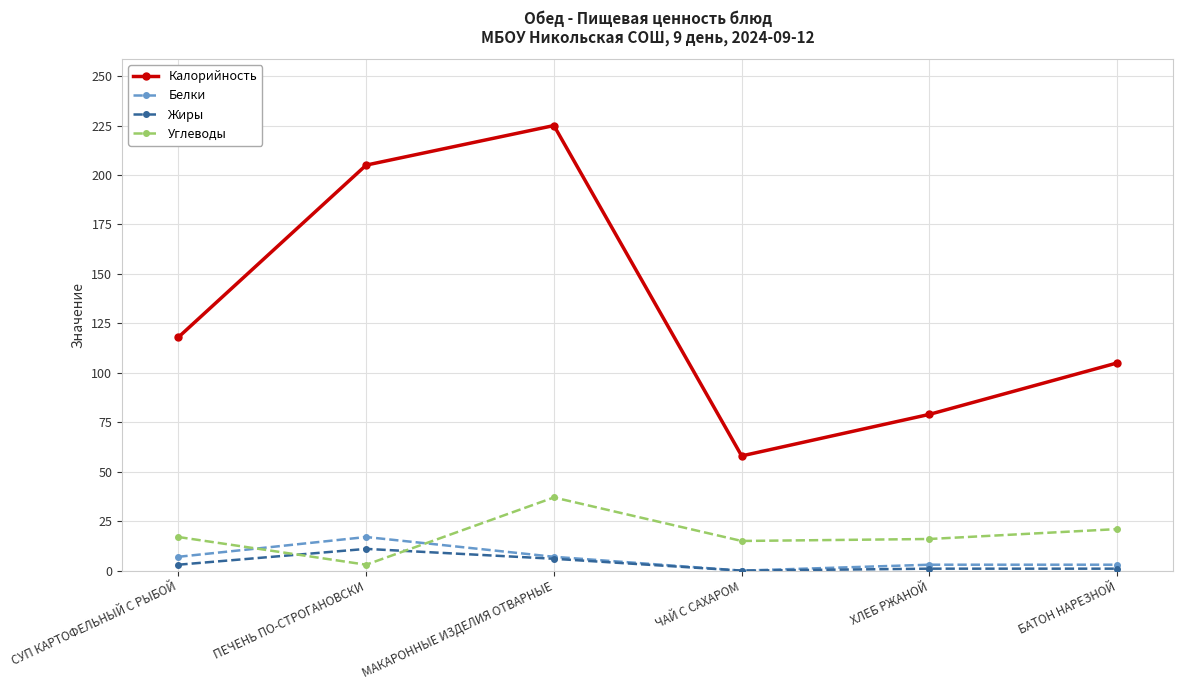

What position from the right is ПЕЧЕНЬ ПО-СТРОГАНОВСКИ?

5